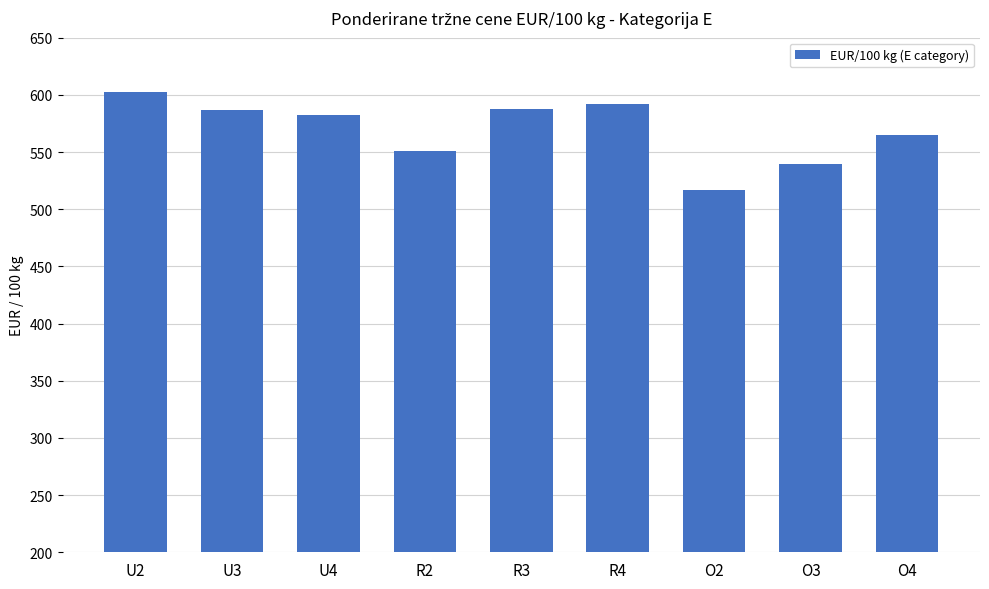

What is the change in value from R2 to O2?

-34.5